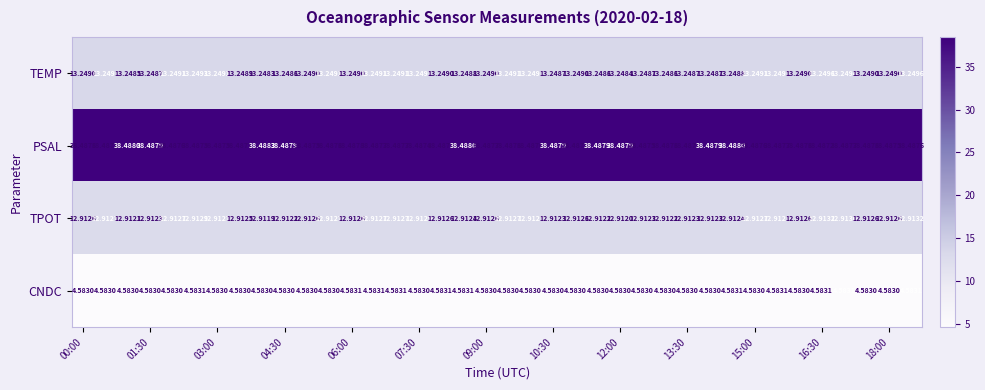

List the series in order of their peak value, highest first.

PSAL, TEMP, TPOT, CNDC